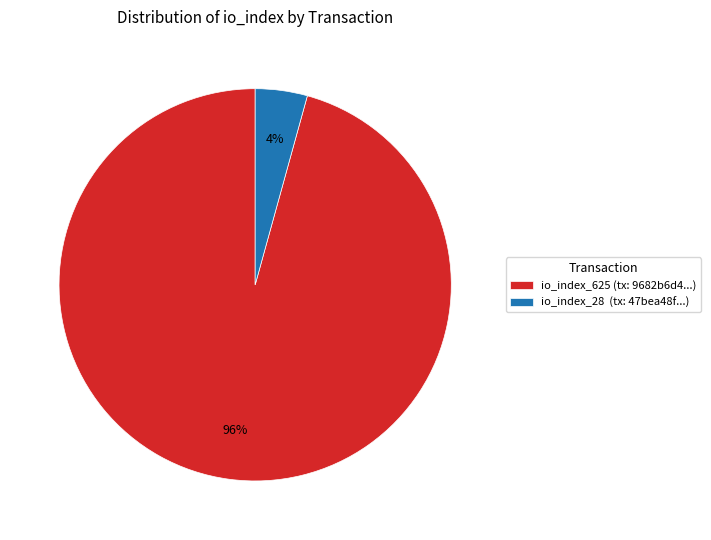

Count the number of slices in the pie.

2